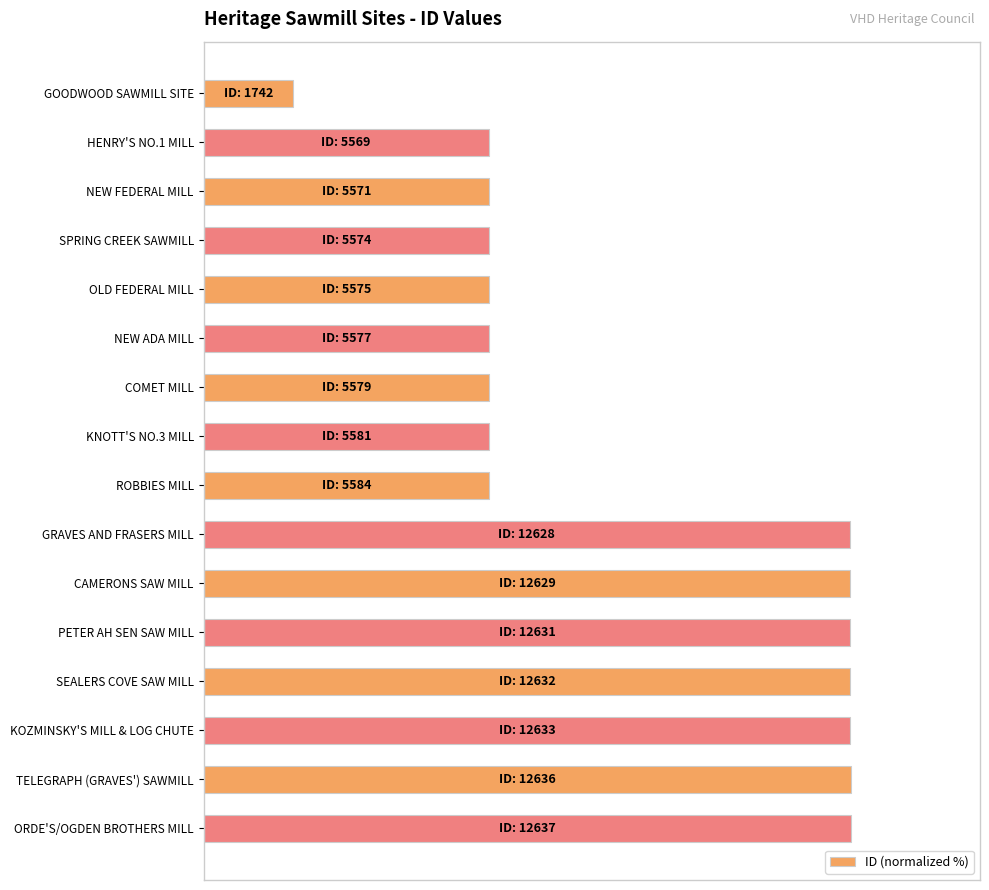

Does the chart contain any negative values?

No